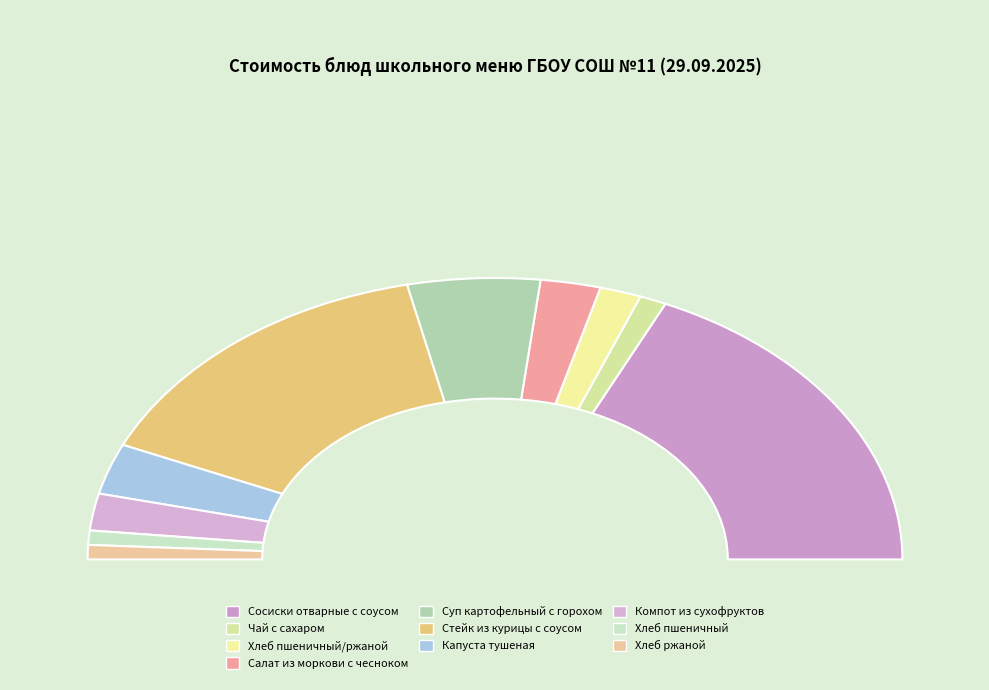

To the nearest percent, what portion does Хлеб пшеничный represent?

2%